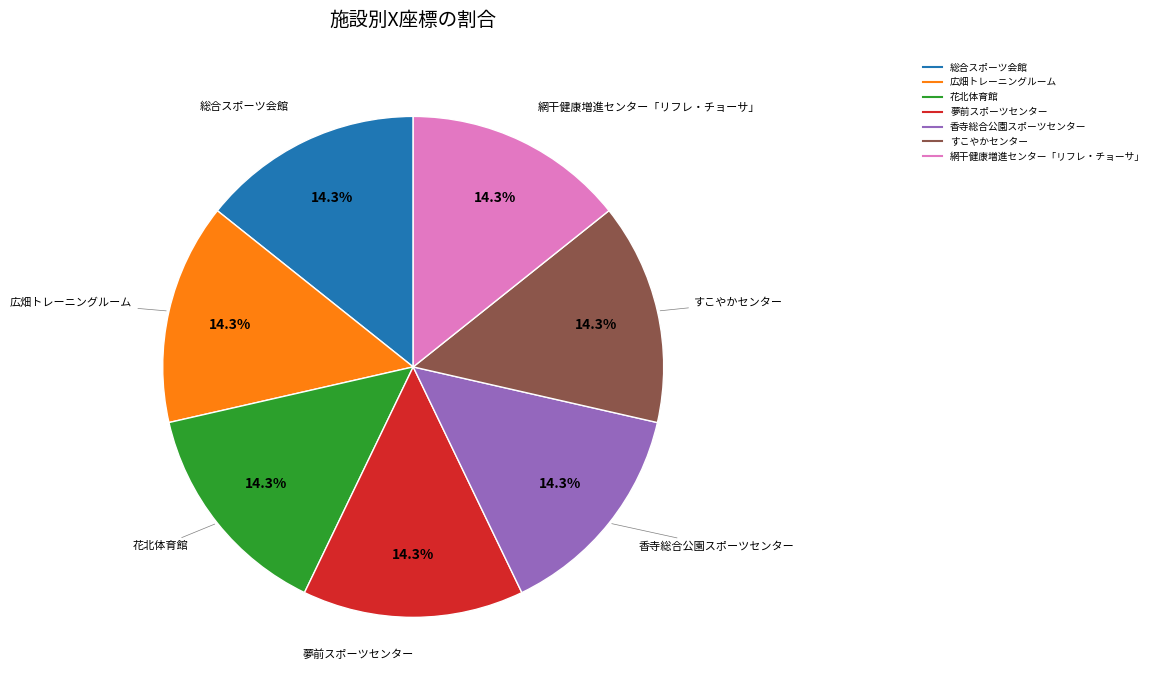

What is the ratio of the value at 総合スポーツ会館 to the value at 花北体育館?

1.0